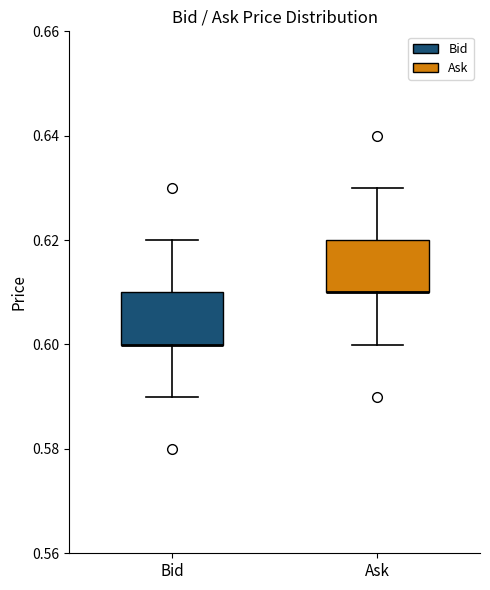

Reading left to right, read every box against the y-axis: the position of its median line, the range the box covers, and the ends of its whiskers. The values are not printed on the chart, so give them approximately, as read against the axis.

Bid: median 0.60 (drawn on the box's lower edge), box 0.60 to 0.61, whiskers 0.59 to 0.62
Ask: median 0.61 (drawn on the box's lower edge), box 0.61 to 0.62, whiskers 0.60 to 0.63